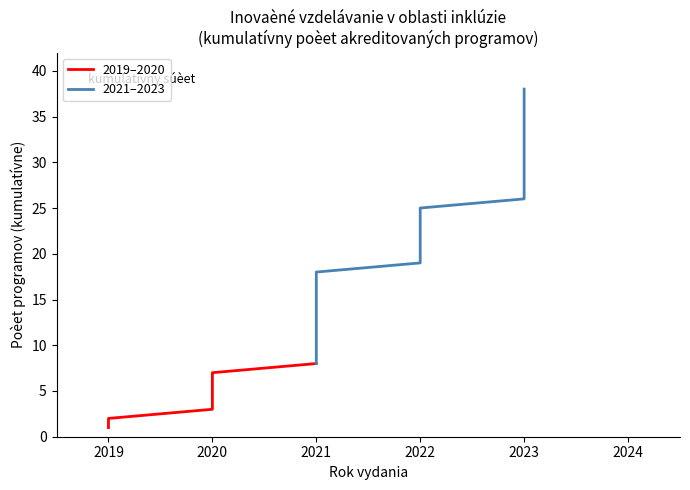

What is the greatest value displayed?

38